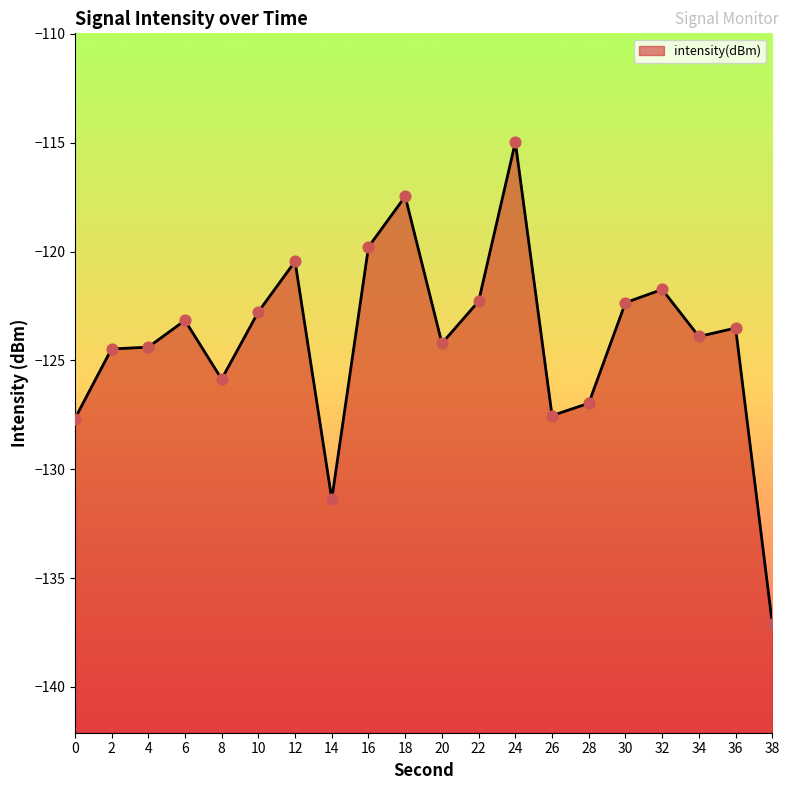

Between 34 and 32, which is larger?

32